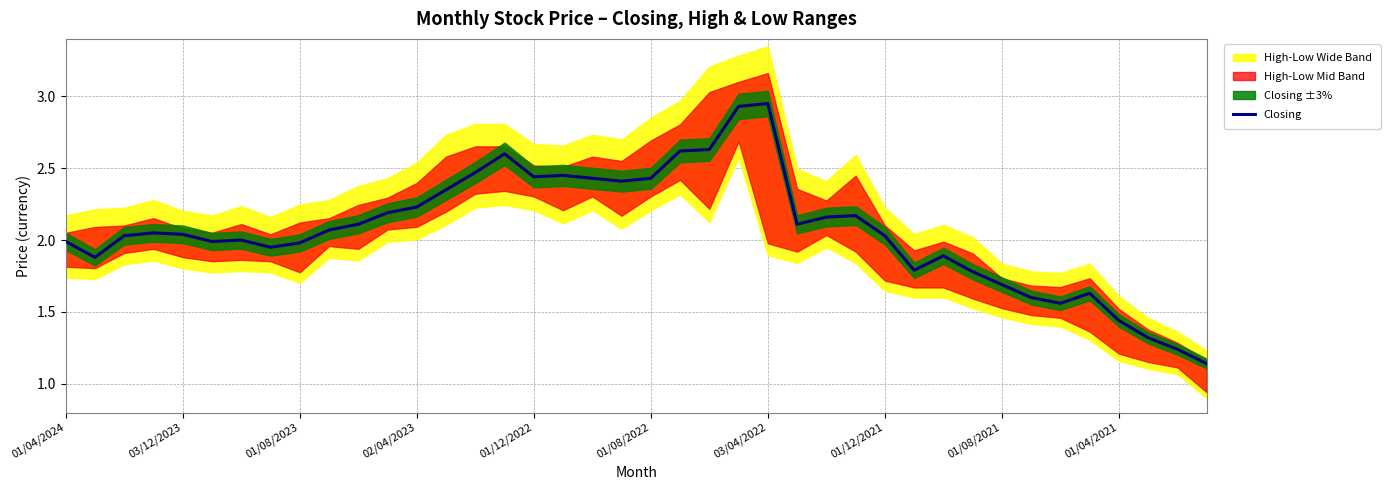

Reading right to left, list all the values displayed in this chart.

1.1	1.2	1.3	1.4	1.6	1.6	1.6	1.7	1.8	1.9	1.8	2.0	2.2	2.2	2.1	3.0	2.9	2.6	2.6	2.4	2.4	2.4	2.5	2.4	2.6	2.5	2.4	2.2	2.2	2.1	2.1	2.0	1.9	2.0	2.0	2.0	2.0	2.0	1.9	2.0